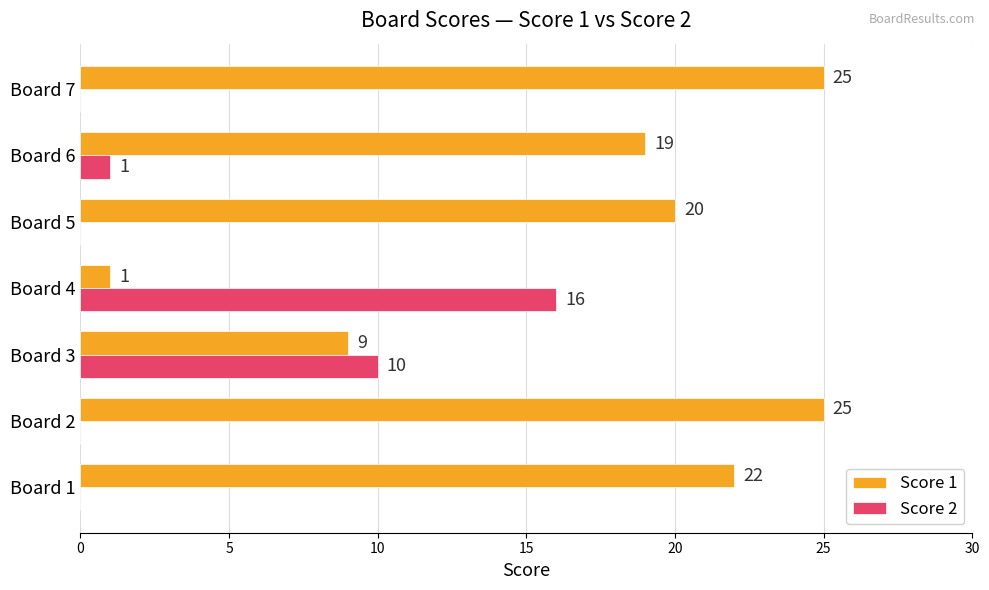

What is the greatest value displayed?

25